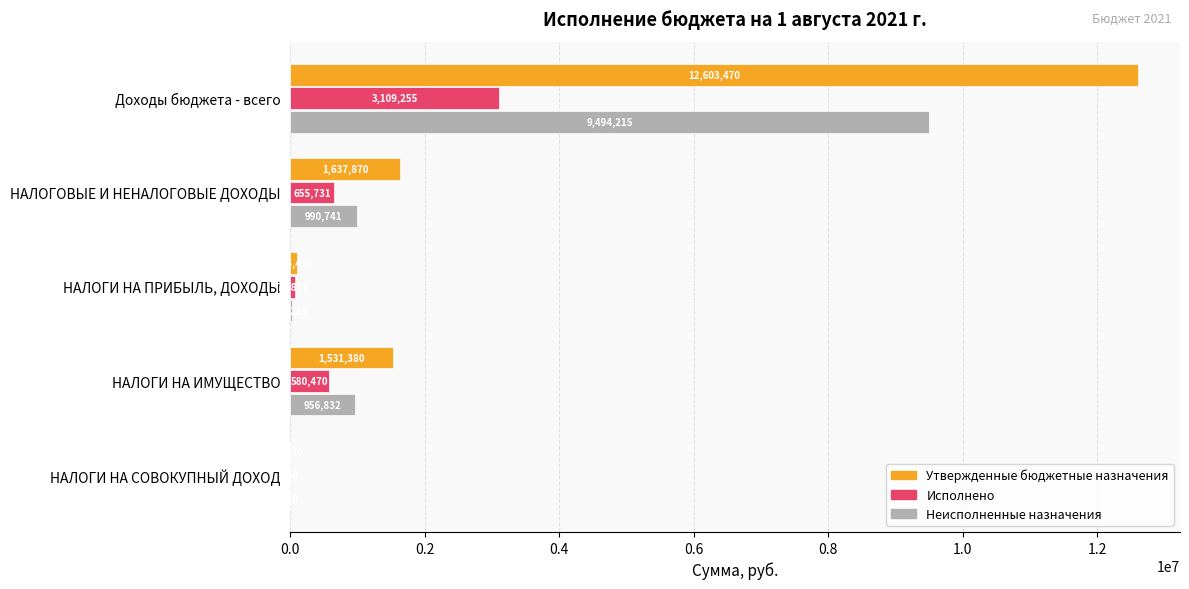

Which series changed the most between Доходы бюджета - всего and НАЛОГИ НА СОВОКУПНЫЙ ДОХОД?

Утвержденные бюджетные назначения